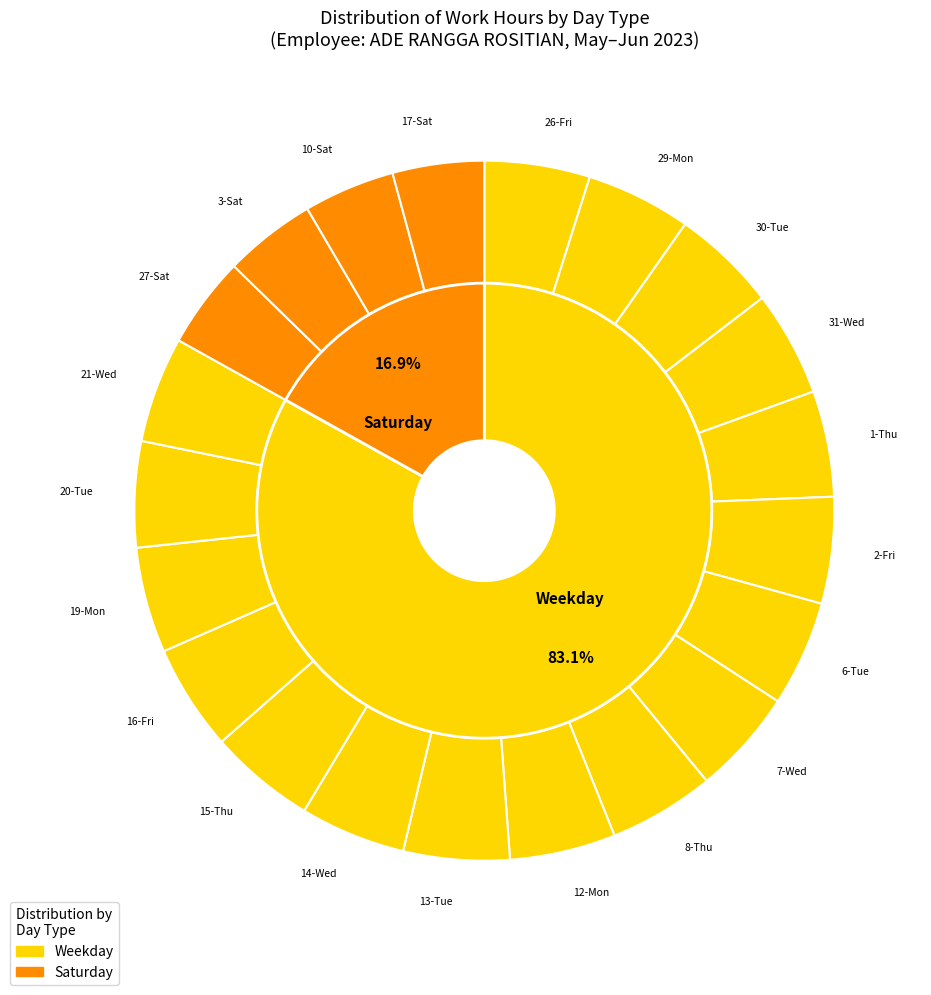

Does any single category account for the majority?

No